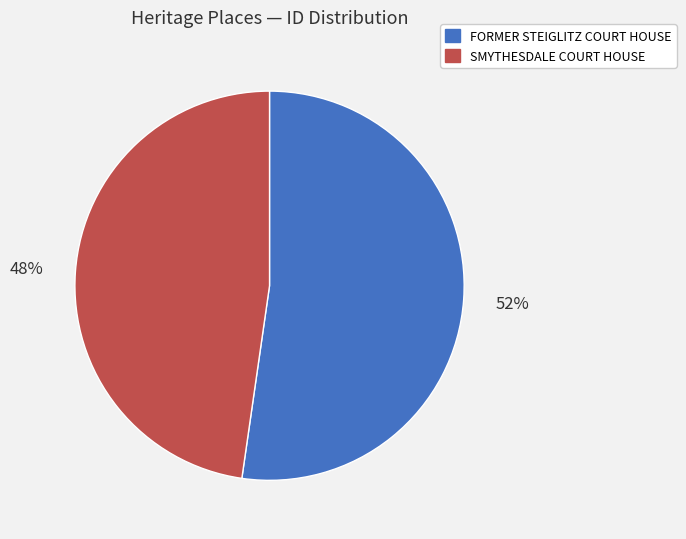

Is there any slice that represents more than half of the pie?

Yes